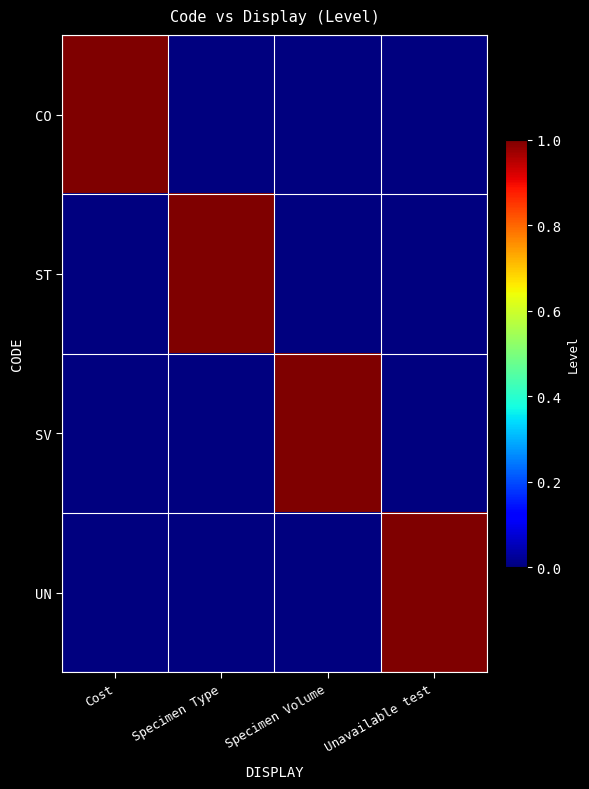

Reading left to right, transcribe all the data shown in this chart.

CO: Cost=1	Specimen Type=0	Specimen Volume=0	Unavailable test=0
ST: Cost=0	Specimen Type=1	Specimen Volume=0	Unavailable test=0
SV: Cost=0	Specimen Type=0	Specimen Volume=1	Unavailable test=0
UN: Cost=0	Specimen Type=0	Specimen Volume=0	Unavailable test=1